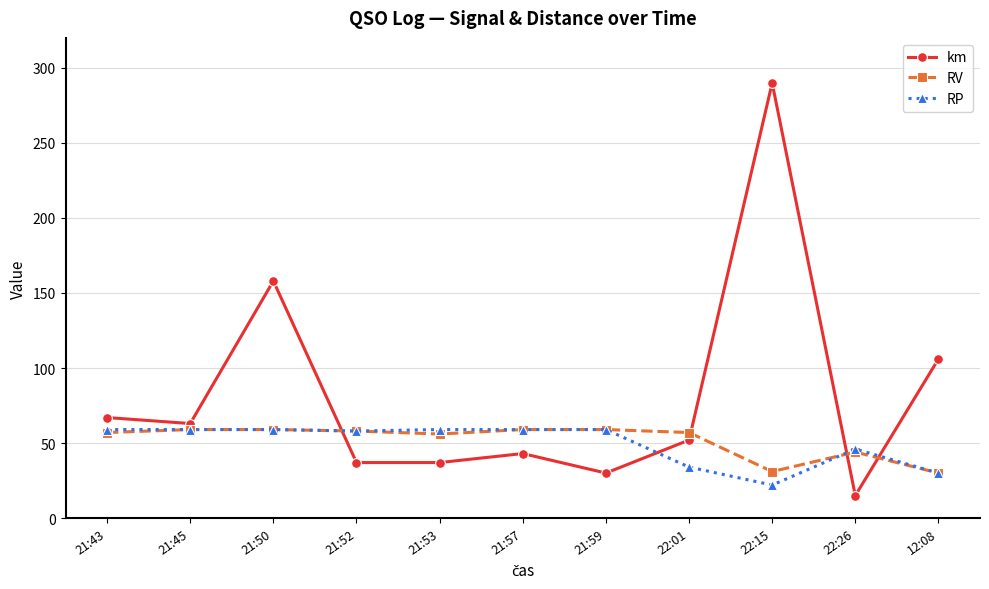

How many intersections are there between km and RV?

4